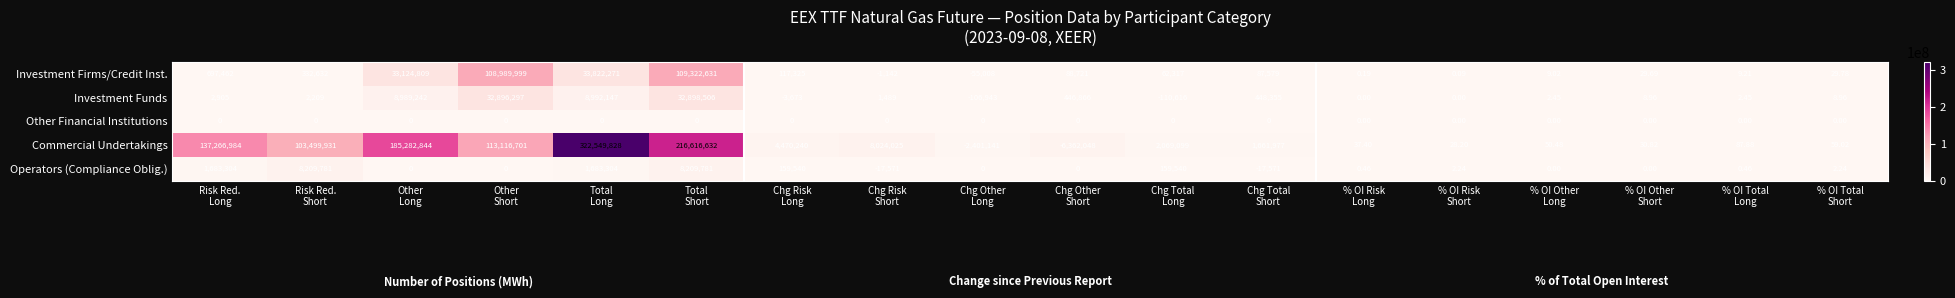

Which series has the largest total across all categories?

Commercial Undertakings